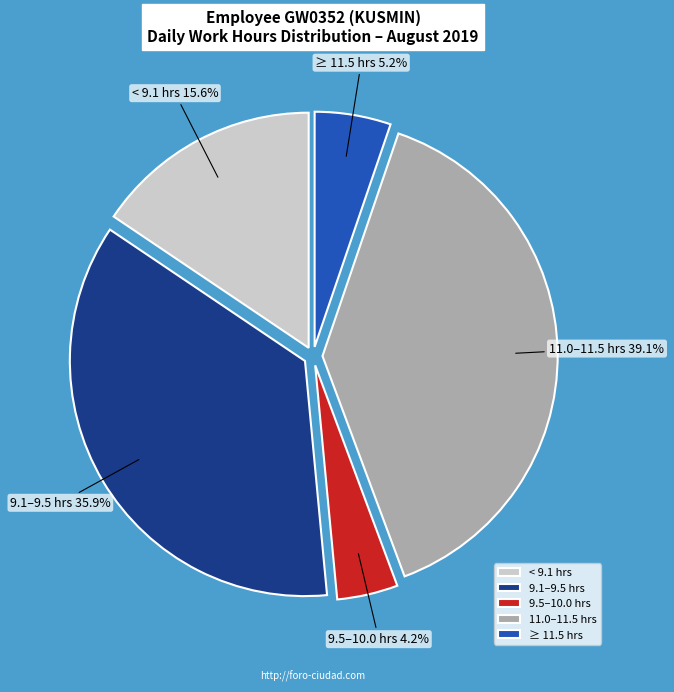

Rank the categories by value from highest to lowest.

11.0–11.5 hrs, 9.1–9.5 hrs, < 9.1 hrs, ≥ 11.5 hrs, 9.5–10.0 hrs